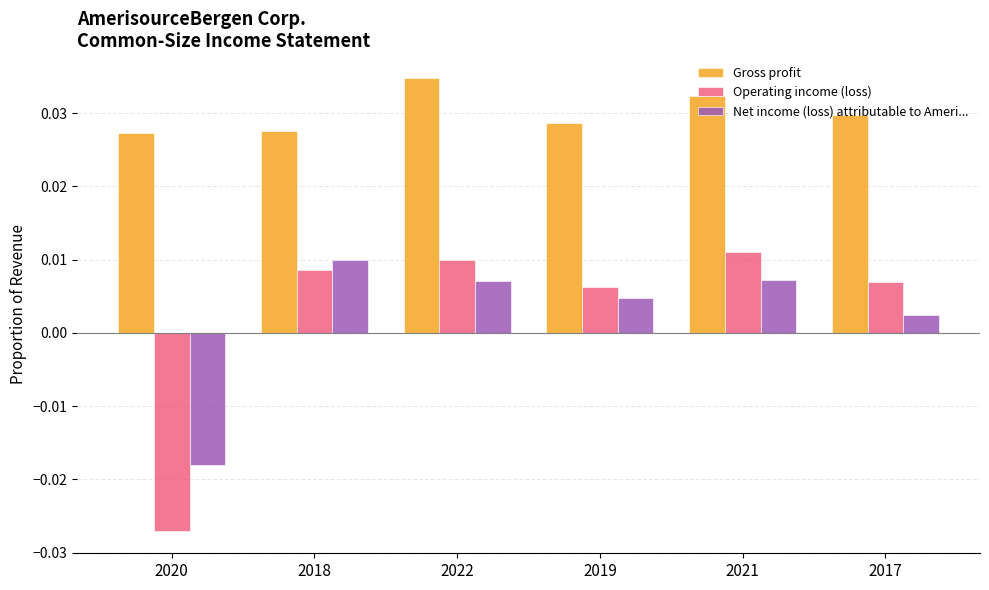

What are all the series names shown in the legend?

Gross profit, Operating income (loss), Net income (loss) attributable to Ameri...